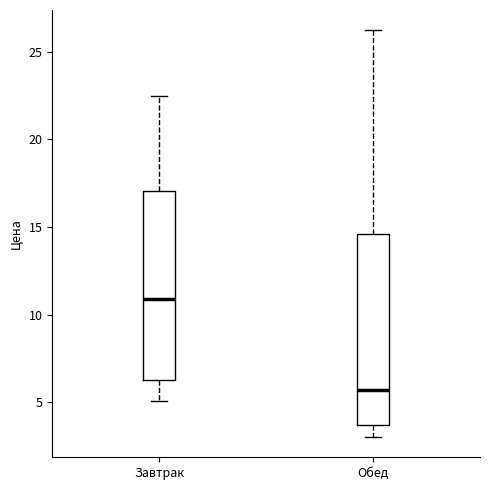

Which box's median line is the lowest?

Обед